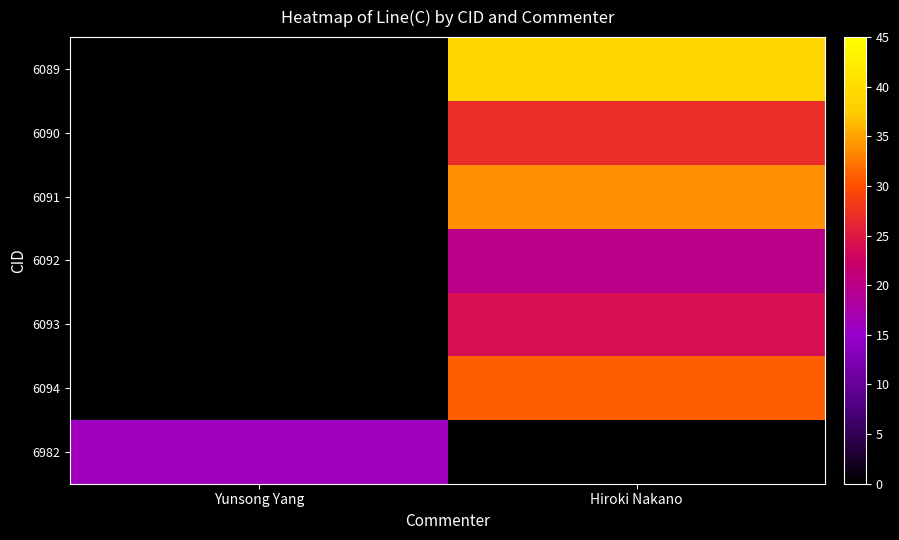

Is the value of 6092 at Yunsong Yang greater than the value of 6982 at Hiroki Nakano?

No